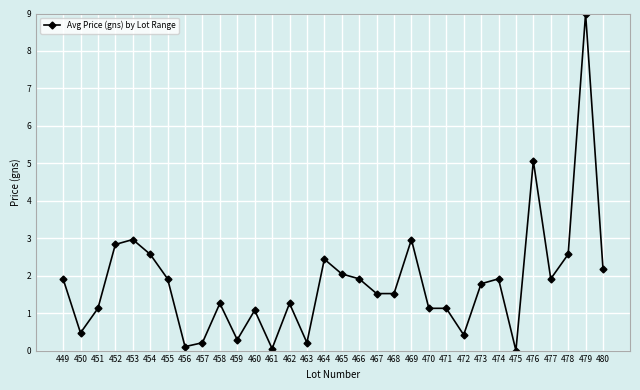

How many categories are shown in the chart?

32